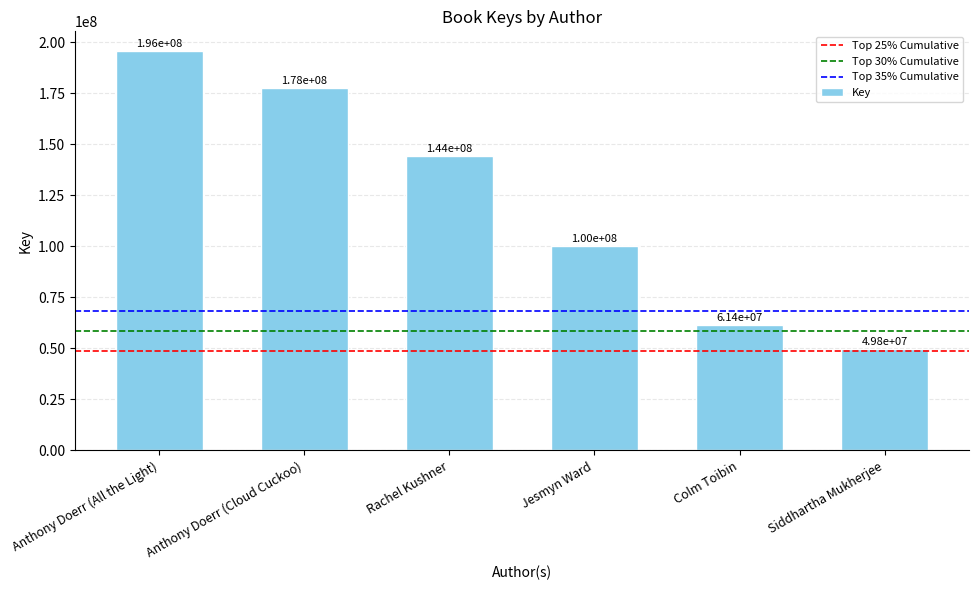

What is the ratio of the value at Jesmyn Ward to the value at Anthony Doerr (All the Light)?

0.5